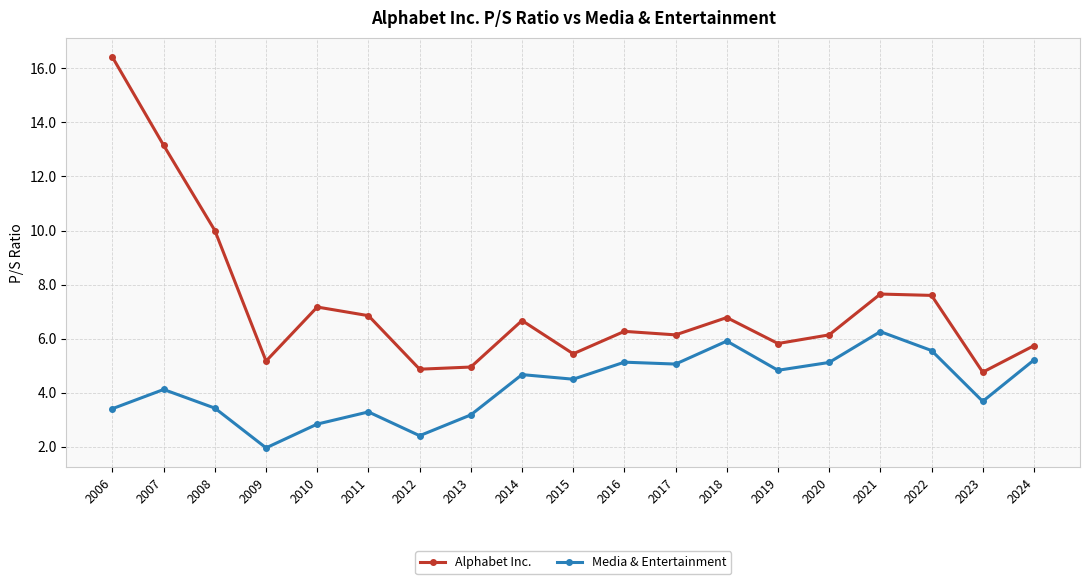

Which series has the largest range (max minus min)?

Alphabet Inc.